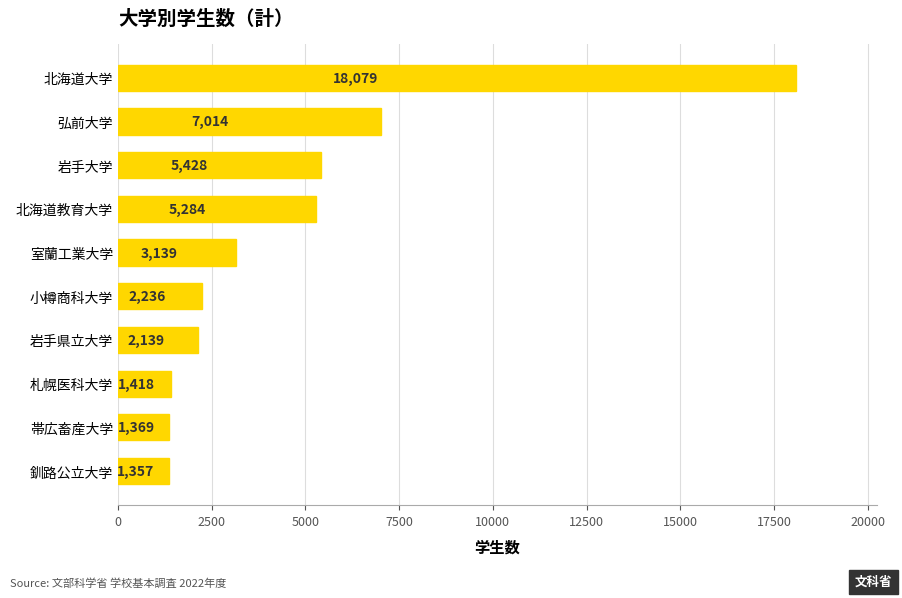

Which has a higher value, 北海道教育大学 or 帯広畜産大学?

北海道教育大学